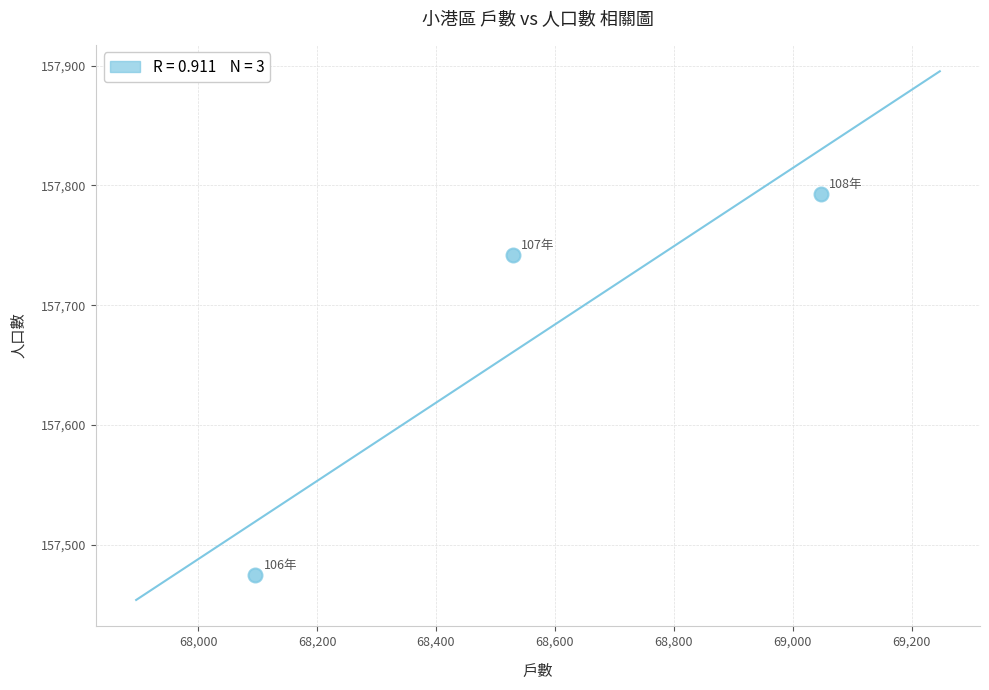

What Y value in the scatter plot is closest to 157634?

157742